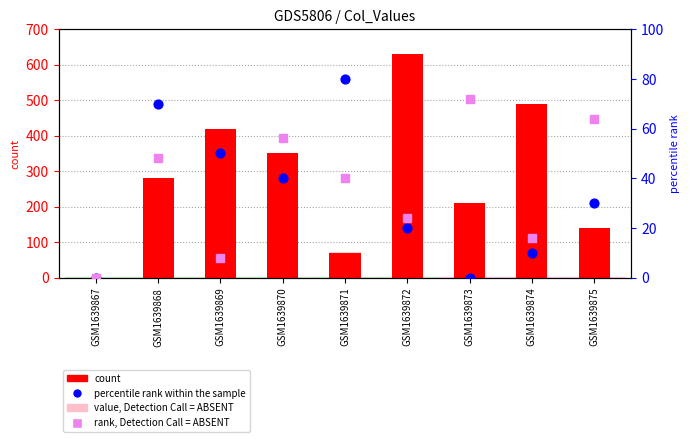

Which series reaches the maximum Y coordinate?

count